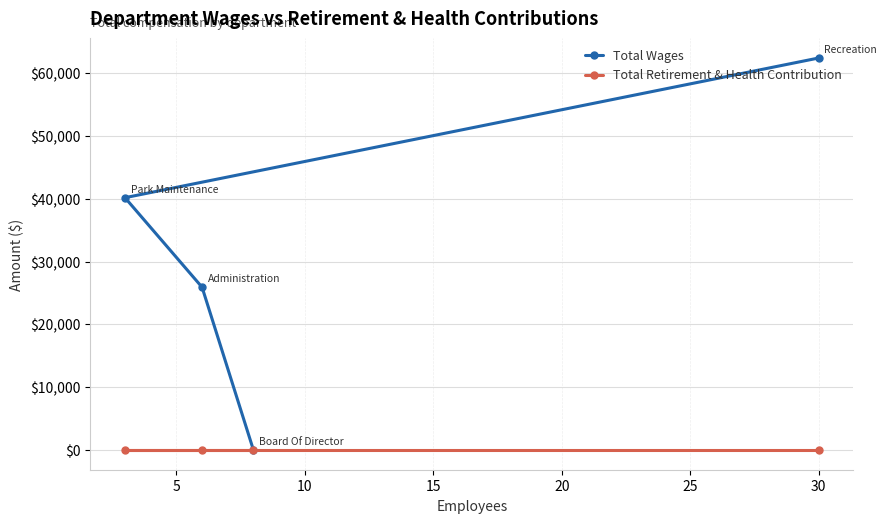

True or false: Total Retirement & Health Contribution has more than 2 interior local peaks.

False